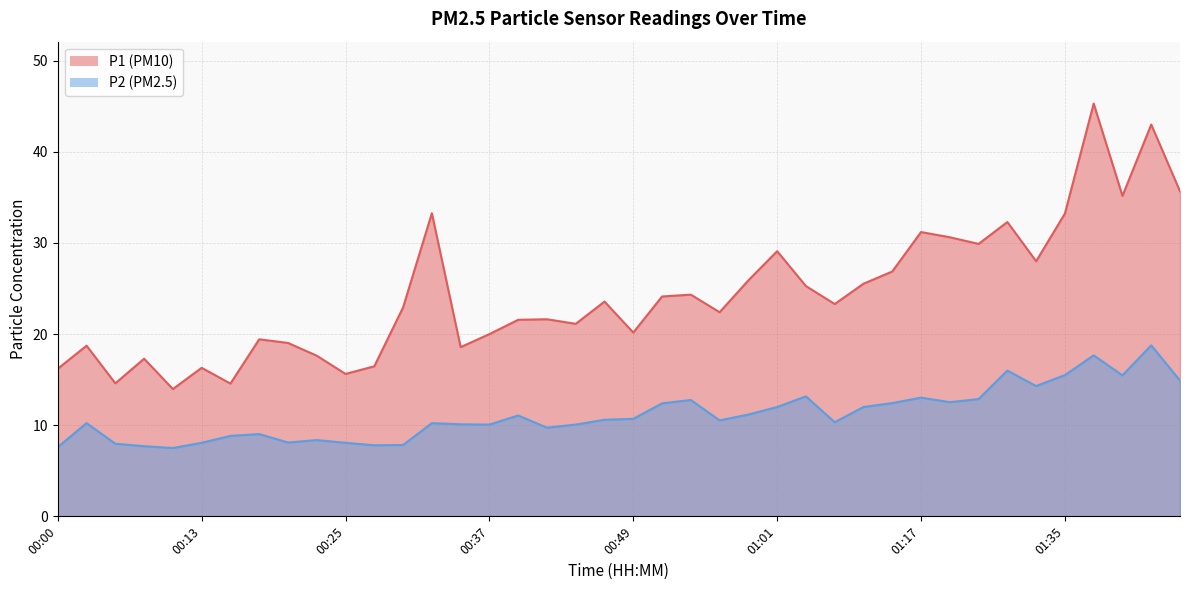

True or false: P1 and P2 cross at least once.

False